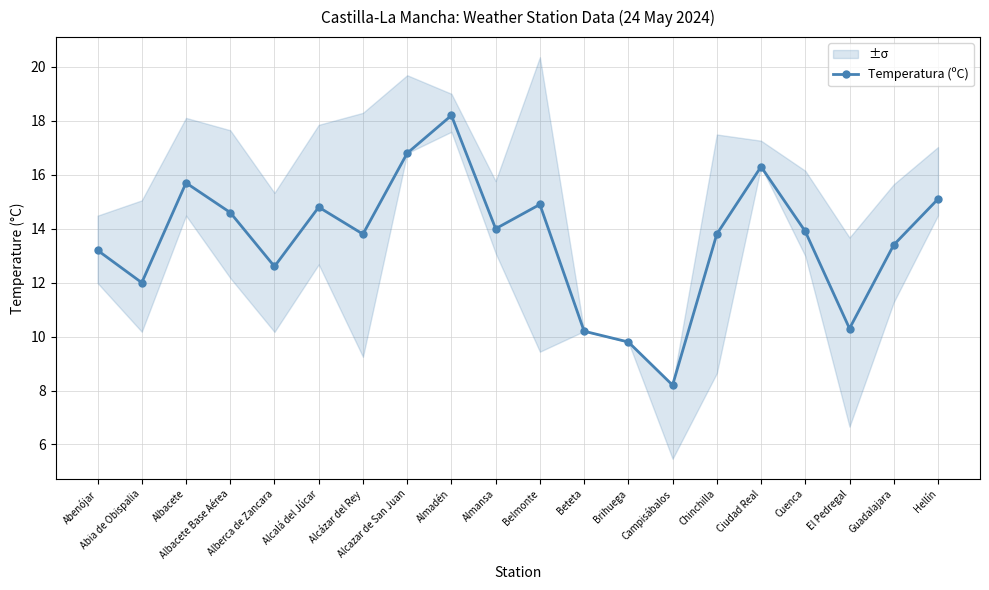

What is the difference between the values at Almadén and Chinchilla?

4.4